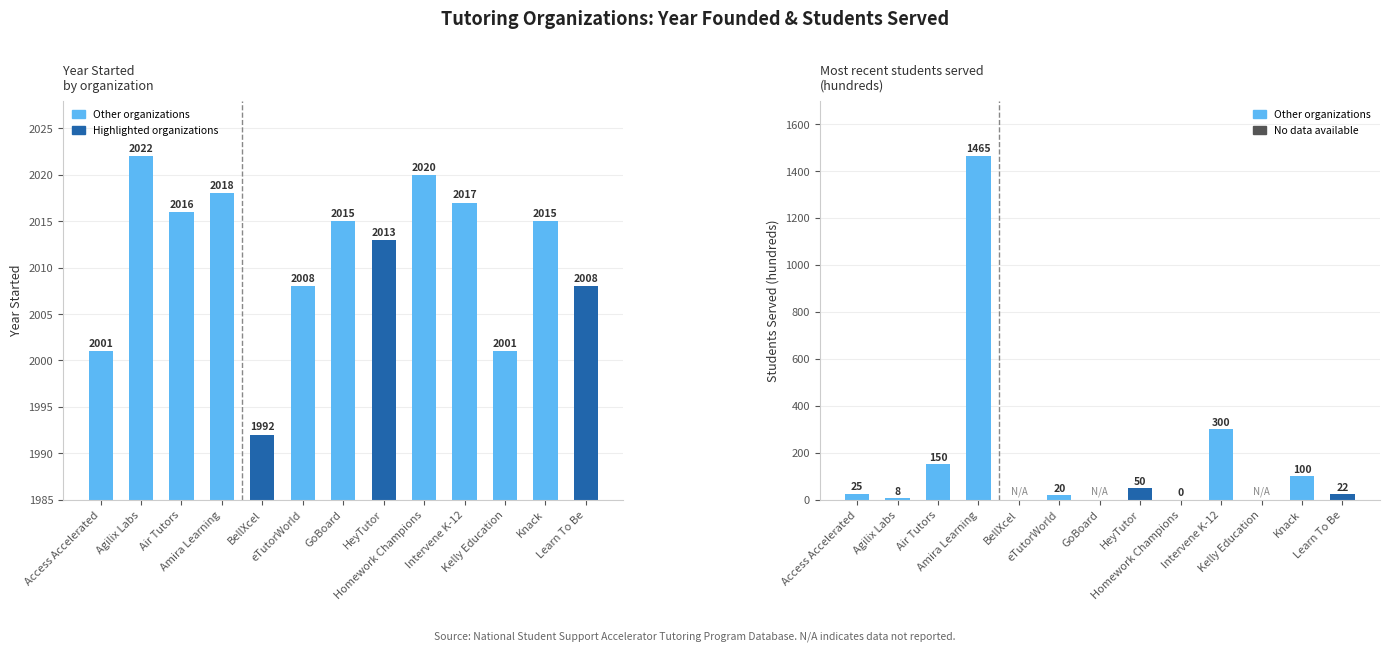

At which label is Year Started closest to 2007?

eTutorWorld